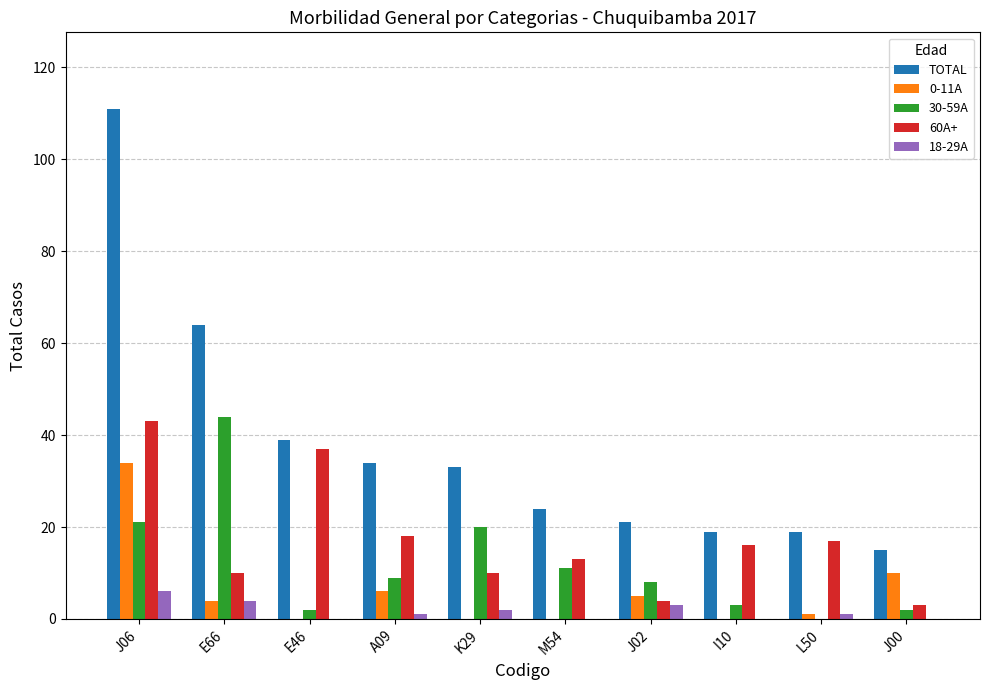

The 18-29A series shows 1 at L50. True or false?

True